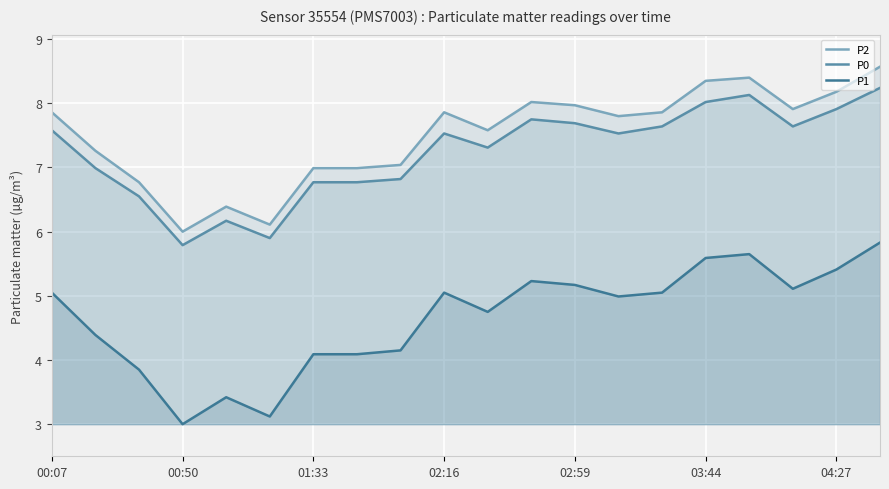

What are all the series names shown in the legend?

P2, P0, P1